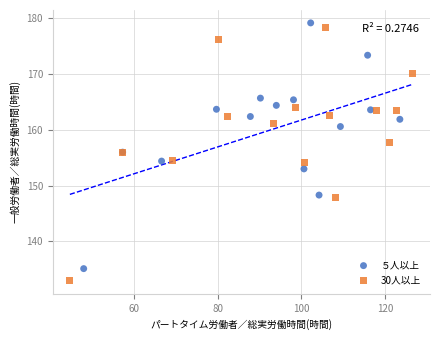

What are all the series names shown in the legend?

５人以上, 30人以上